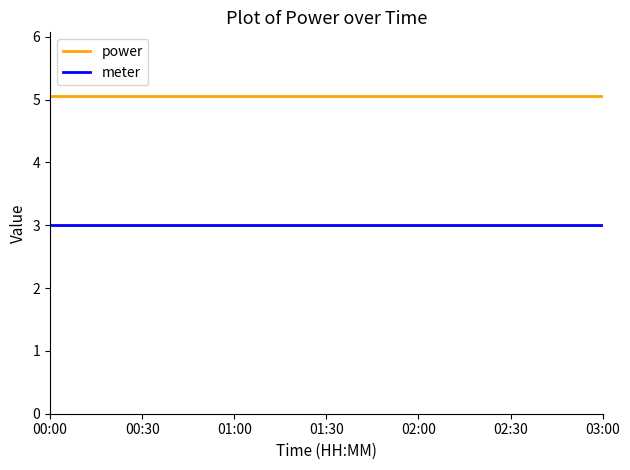

True or false: power and meter intersect in this chart.

False